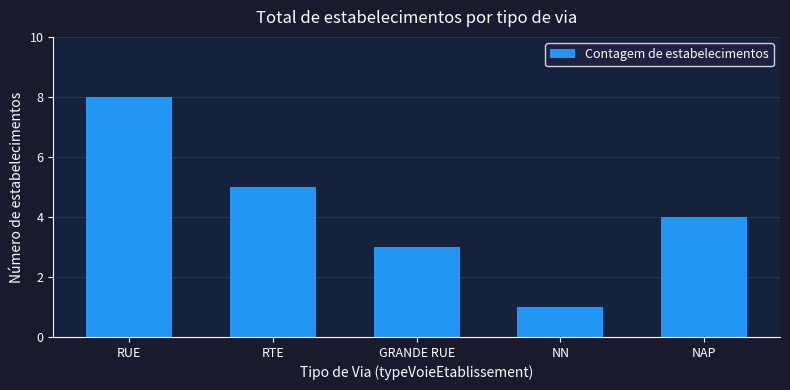

What is the sum of the values at NAP and RUE?

12